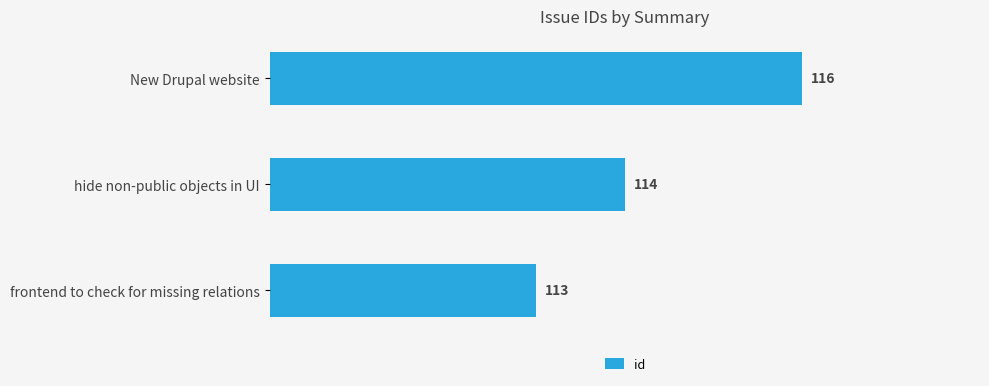

How many values are between 113 and 116?

3